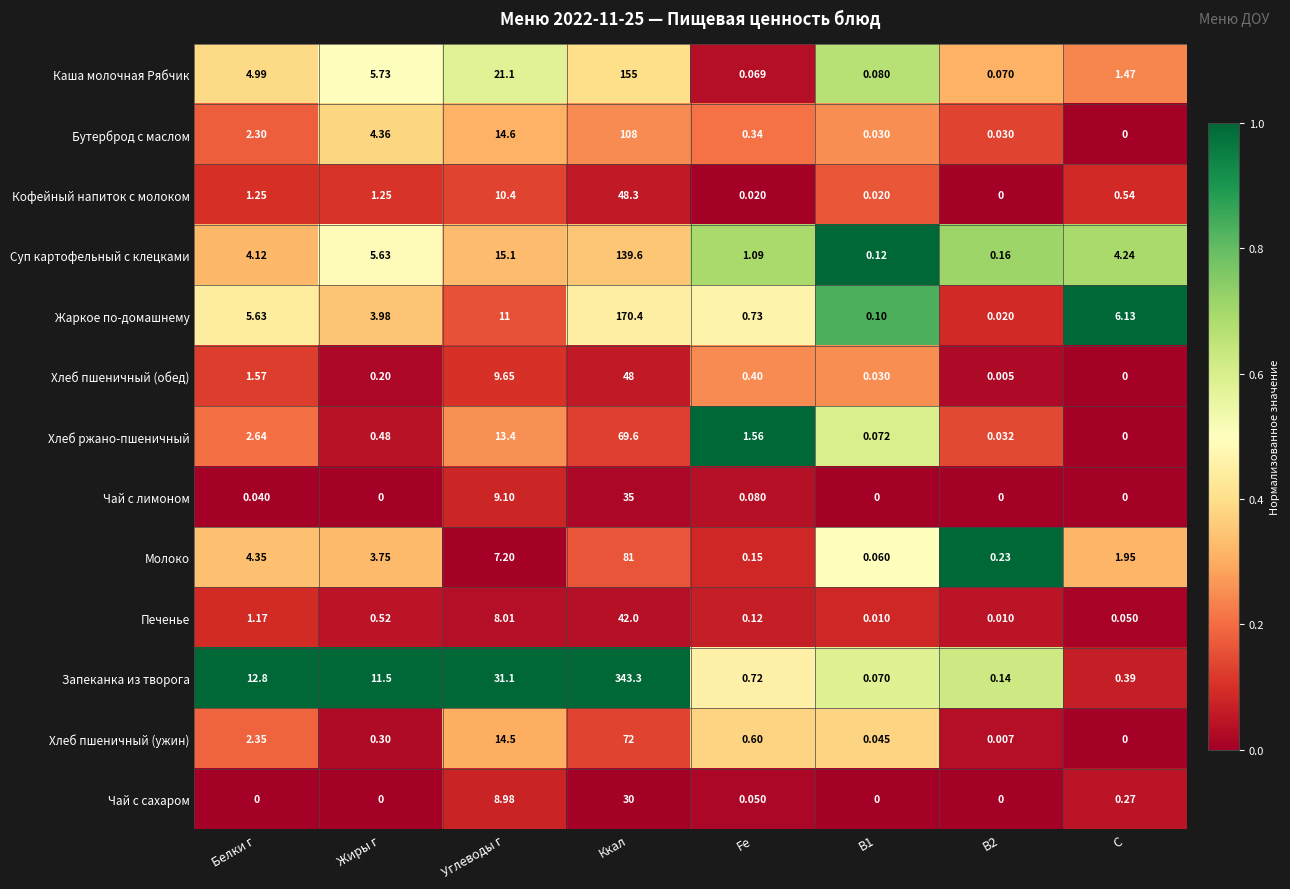

Which series has the largest total across all categories?

Запеканка из творога